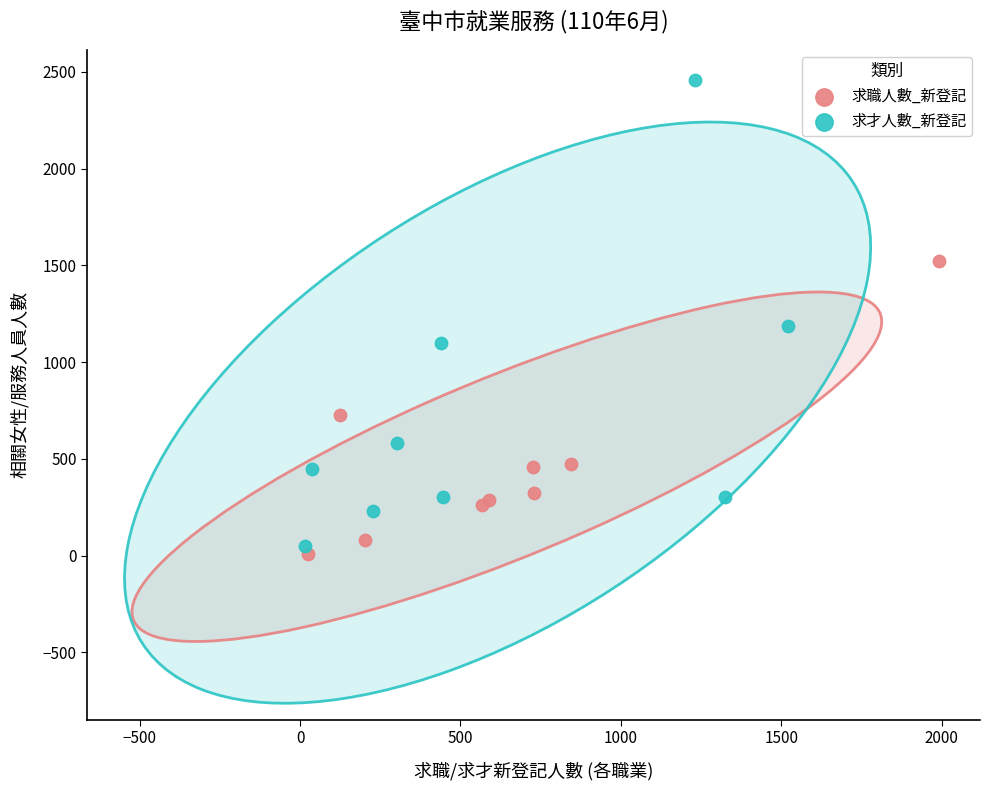

Which series reaches the maximum Y coordinate?

求才人數_新登記